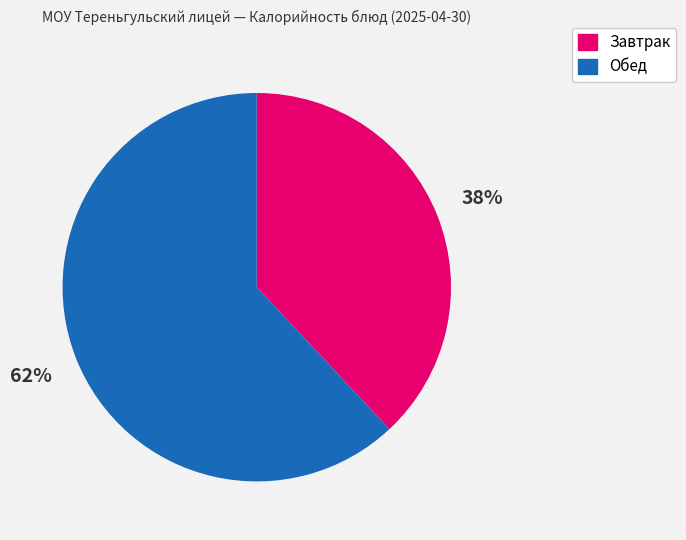

Which slice is the smallest?

Завтрак